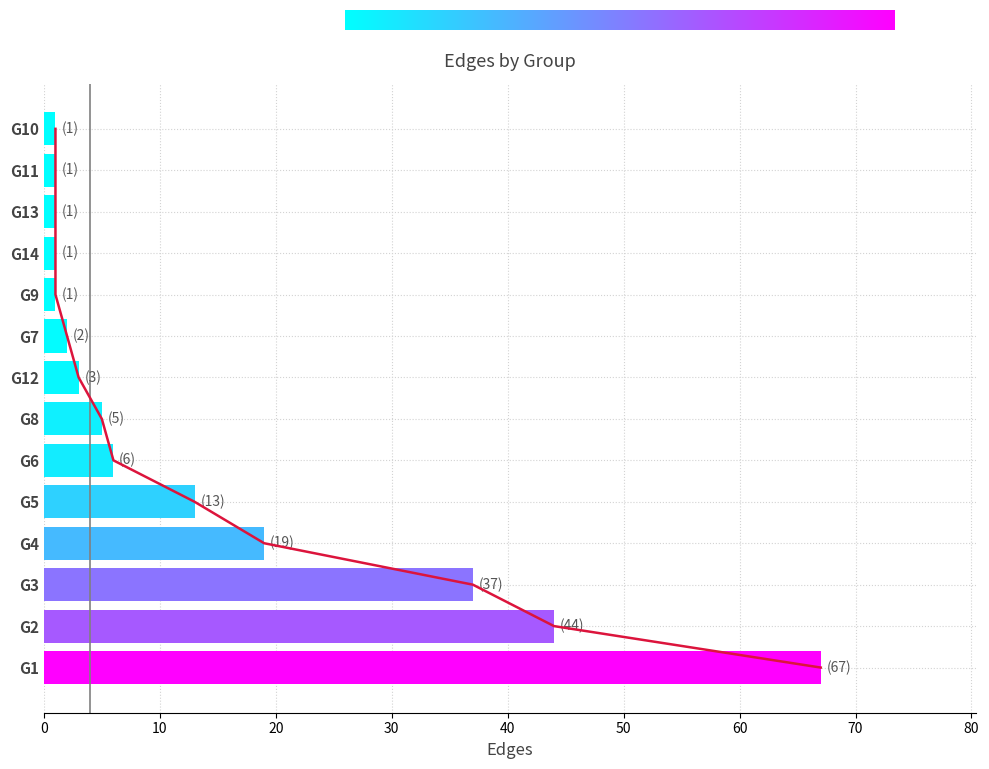

What is the label of the 13th bar from the right?

G2